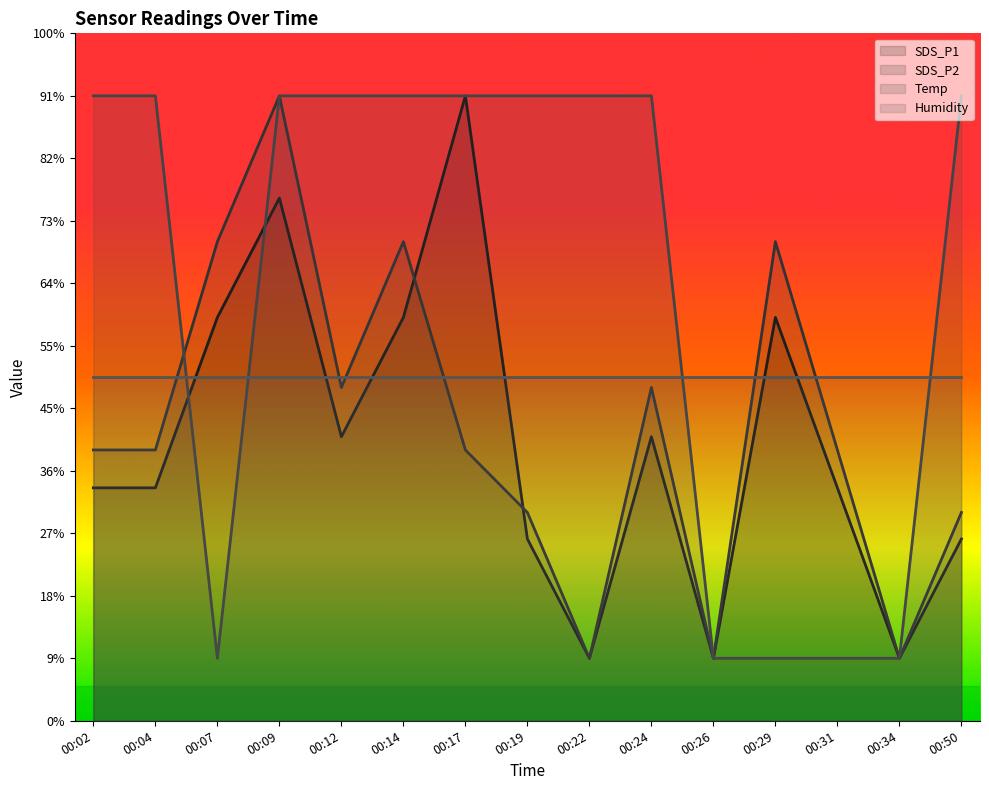

What value does the SDS_P2 series have at 00:14?

3.8